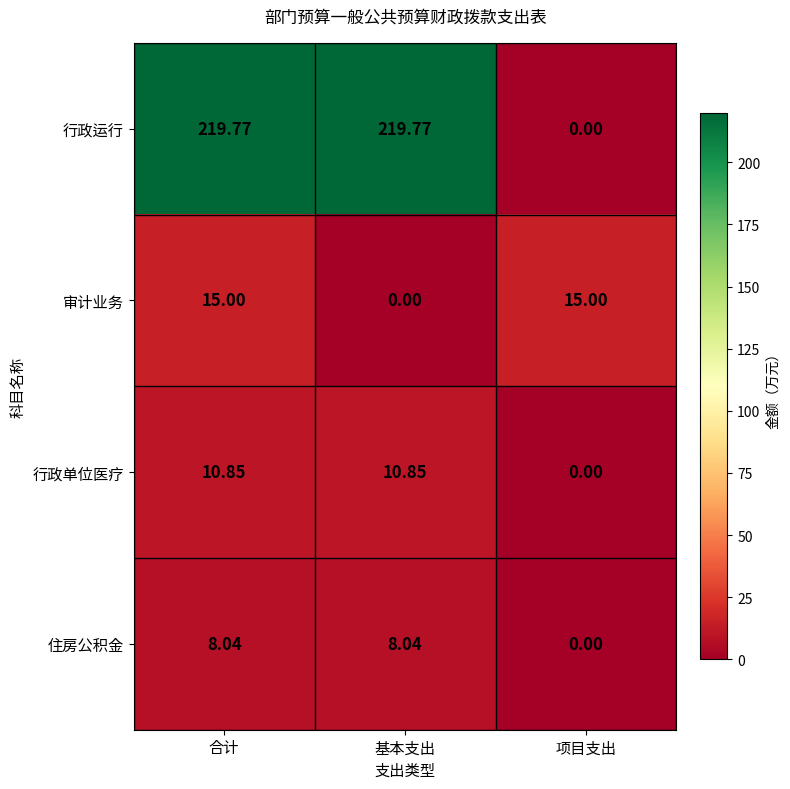

At 基本支出, list the series in order from smallest to largest.

审计业务, 住房公积金, 行政单位医疗, 行政运行